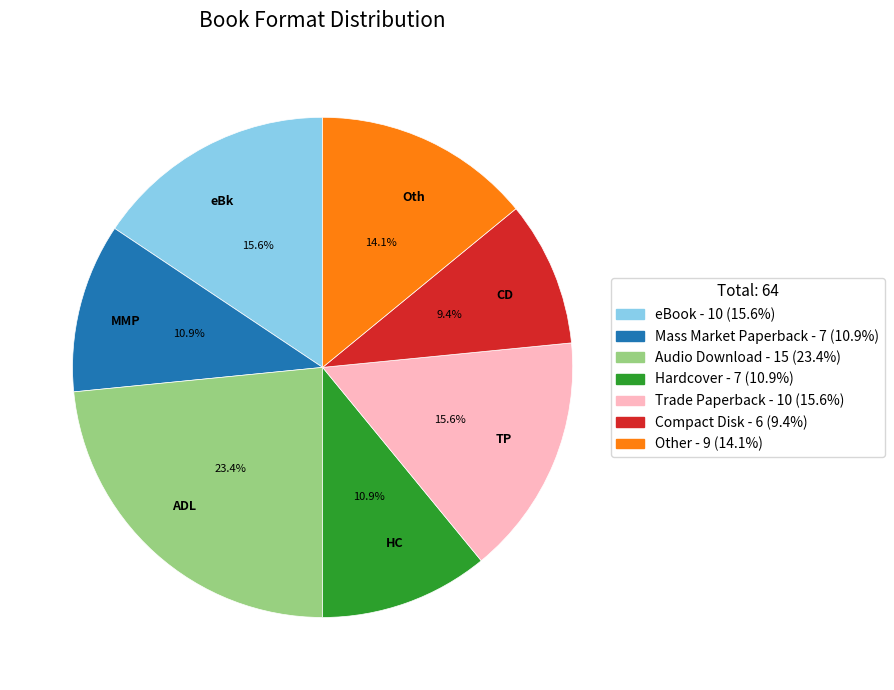

What percentage is NOT represented by TP?

84.4%